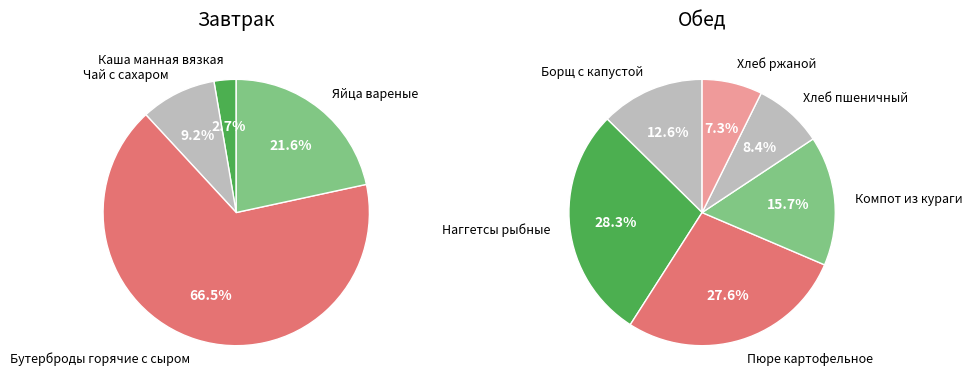

What is the smallest slice in the pie chart?

Каша манная вязкая